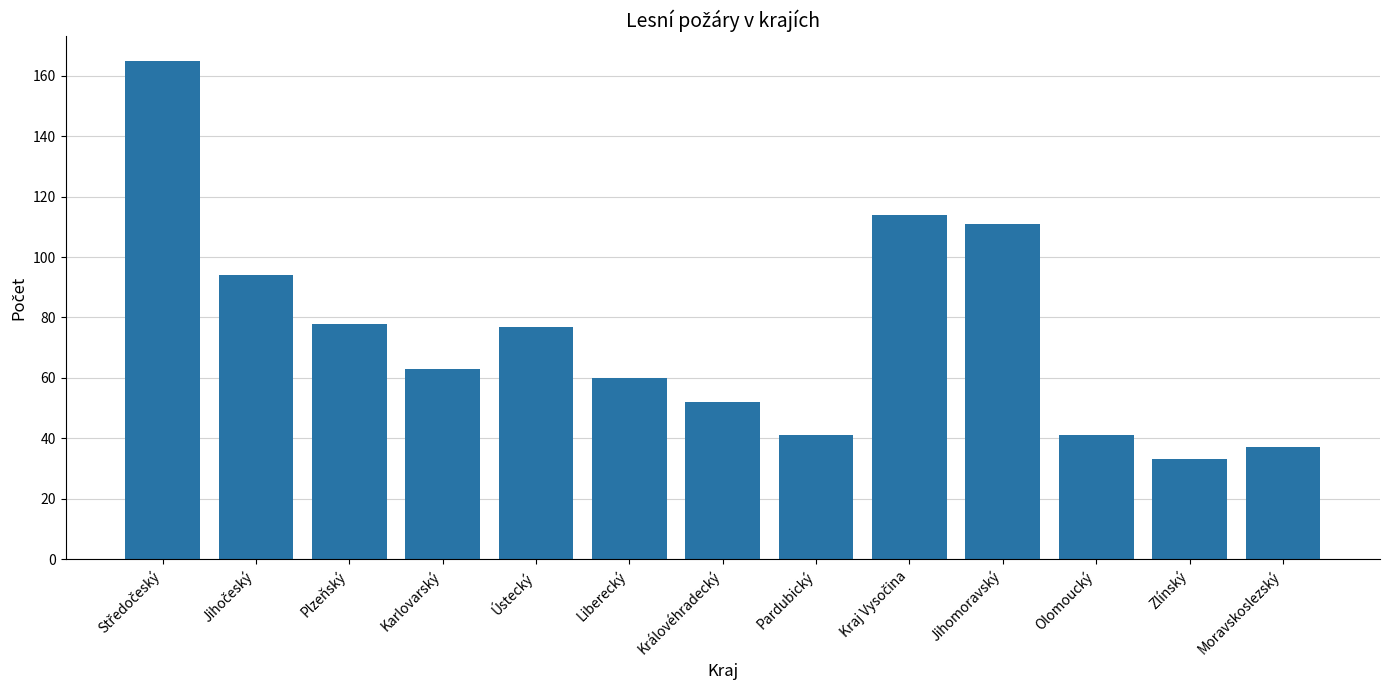

What value does the data have at Jihomoravský?

111